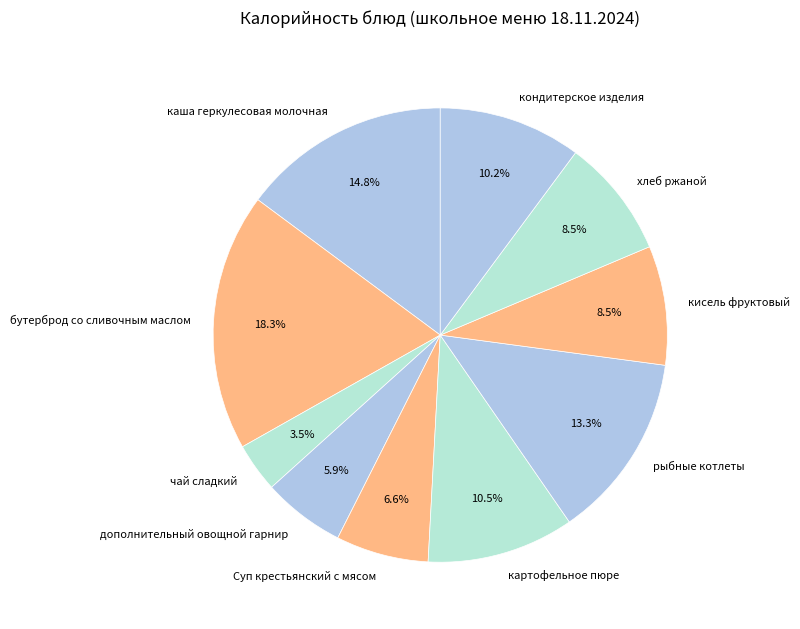

Does чай сладкий represent more than half of the total?

No